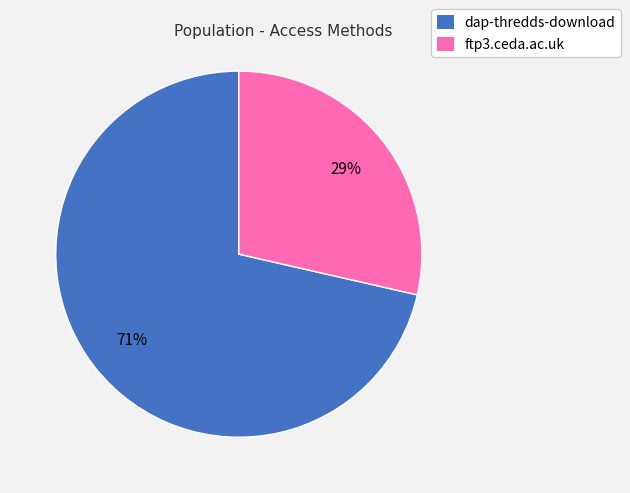

The dap-thredds-download slice represents 82% of the pie. True or false?

False